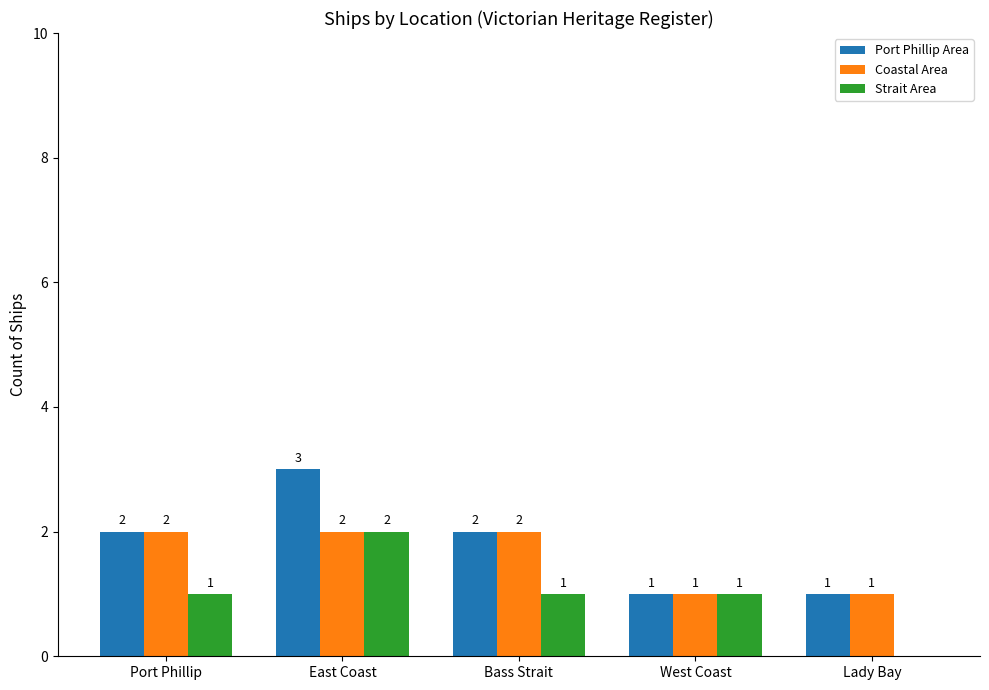

The Coastal Area series shows 2 at Bass Strait. True or false?

True